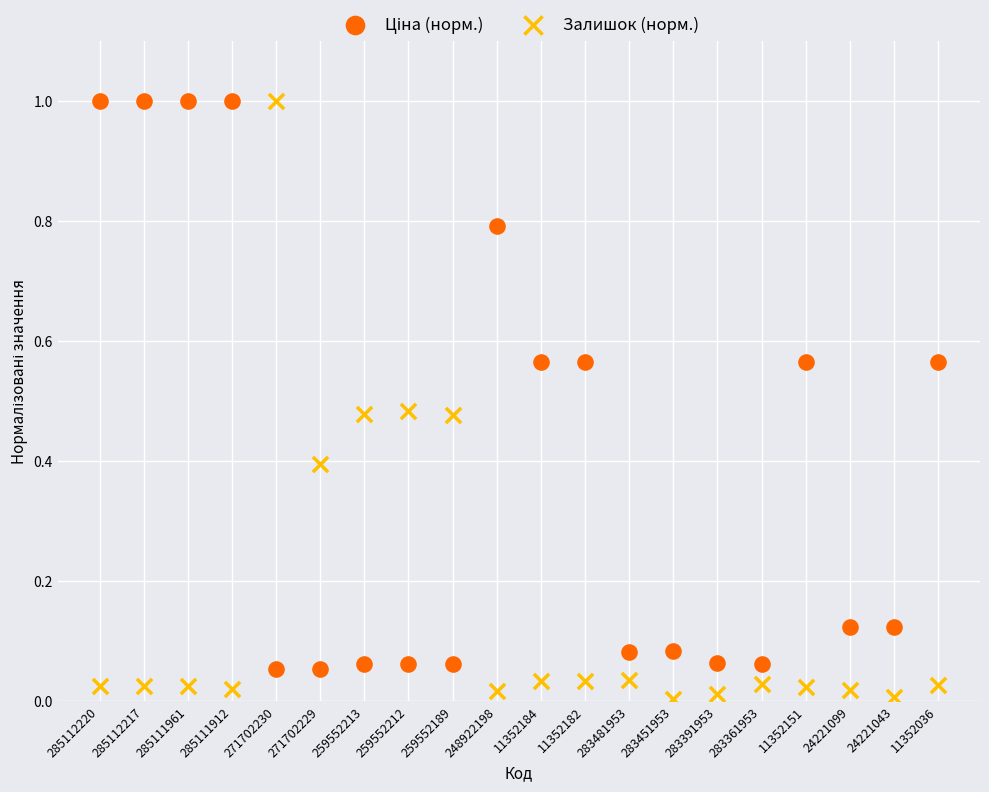

Across all data points, what is the range of Y values (max minus min)?

1.0